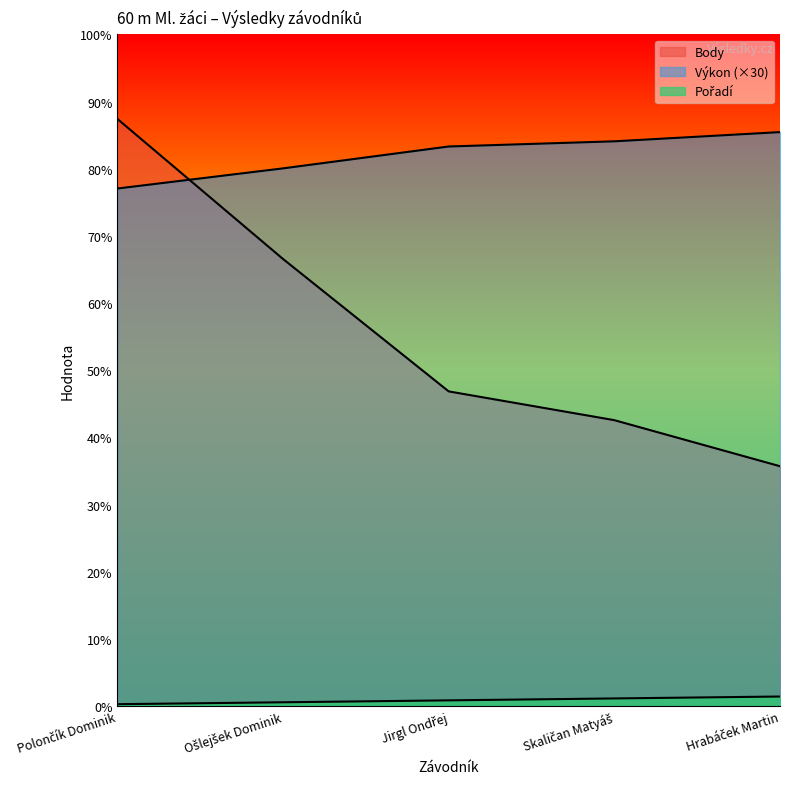

How many distinct data groups are displayed?

3